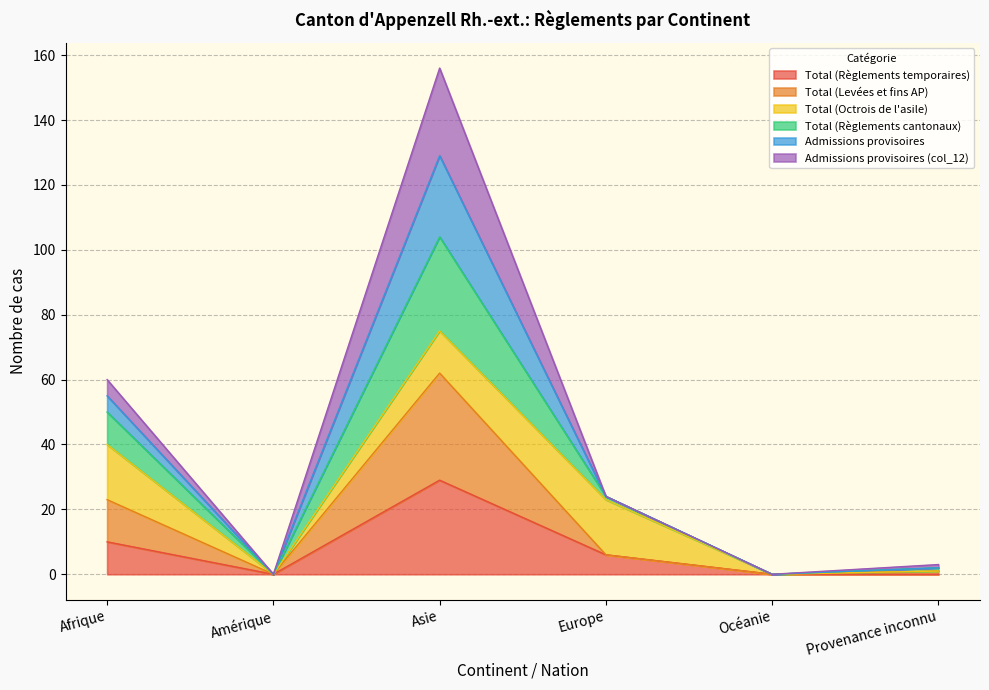

Which category has the highest value in the Total (Règlements temporaires) series?

Asie